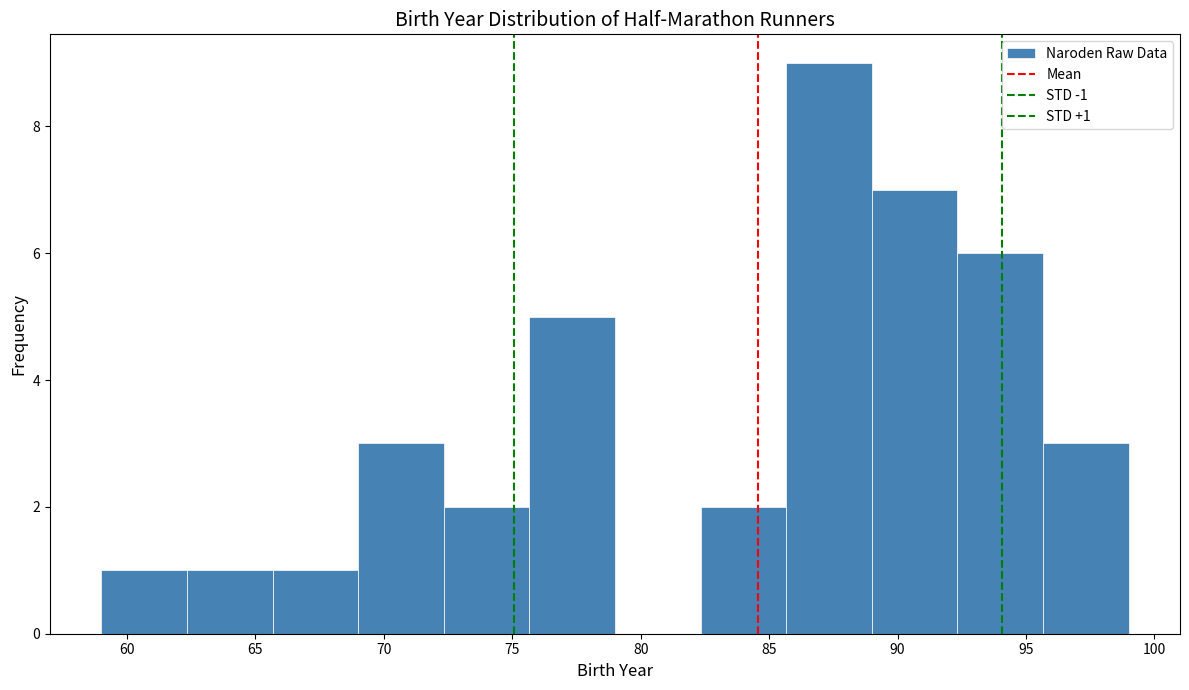

Which range on the x-axis has the tallest bar?

85.5 to 89.0